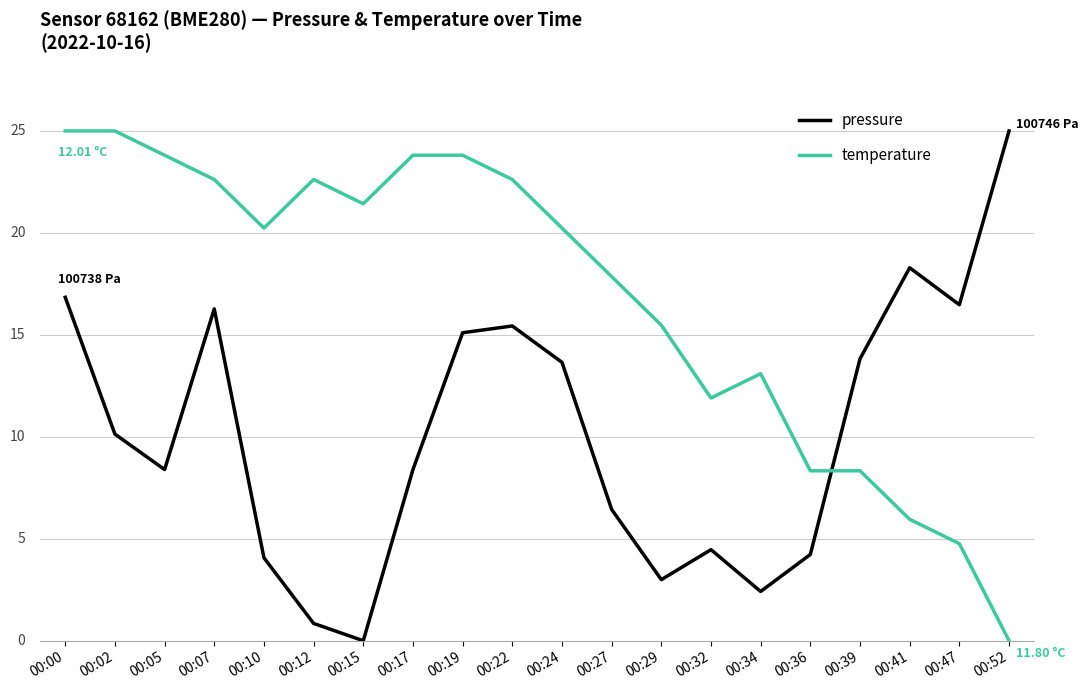

What are all the series names shown in the legend?

pressure, temperature